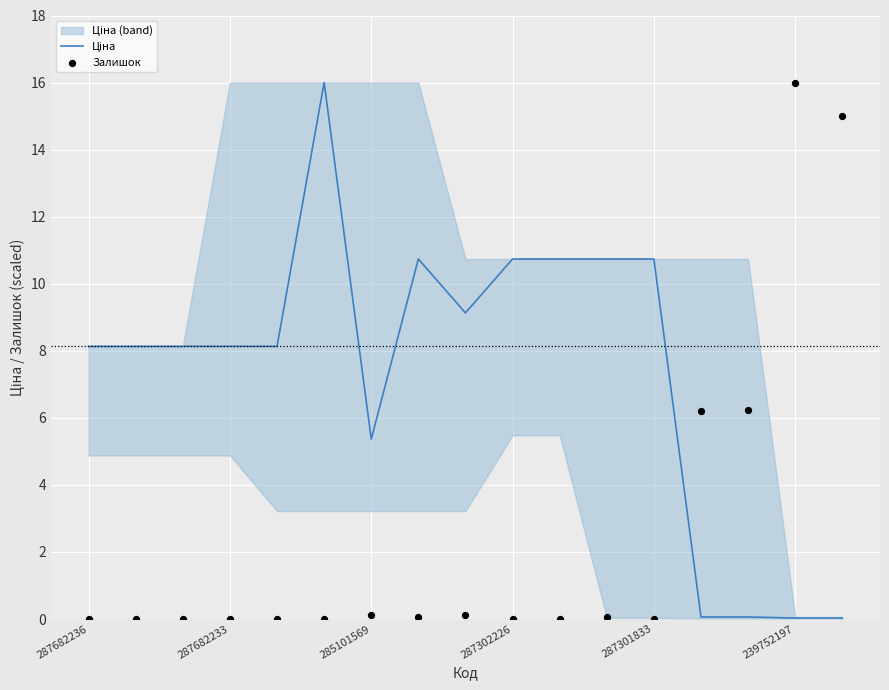

Is the value of Залишок at 15 greater than the value of Ціна at 287301833?

Yes